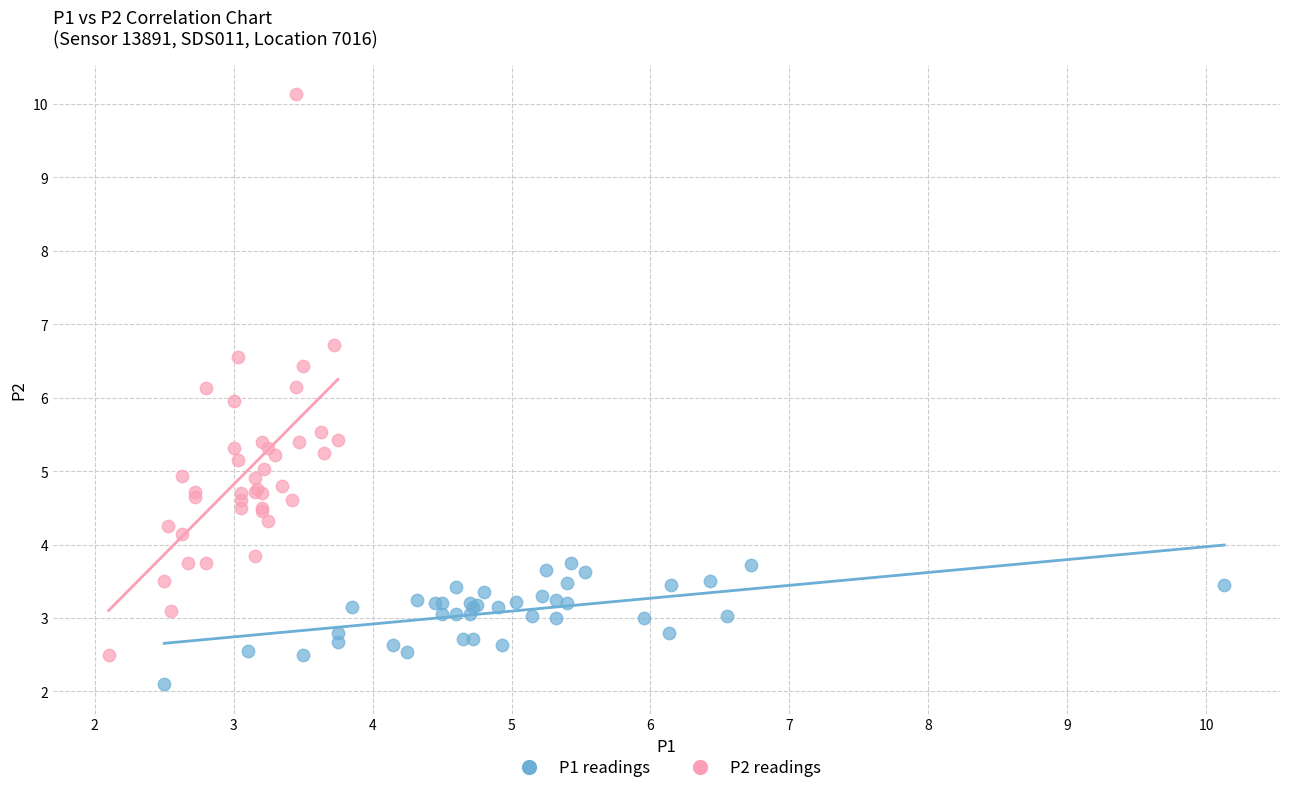

Which series has the widest spread of Y values?

P2 readings